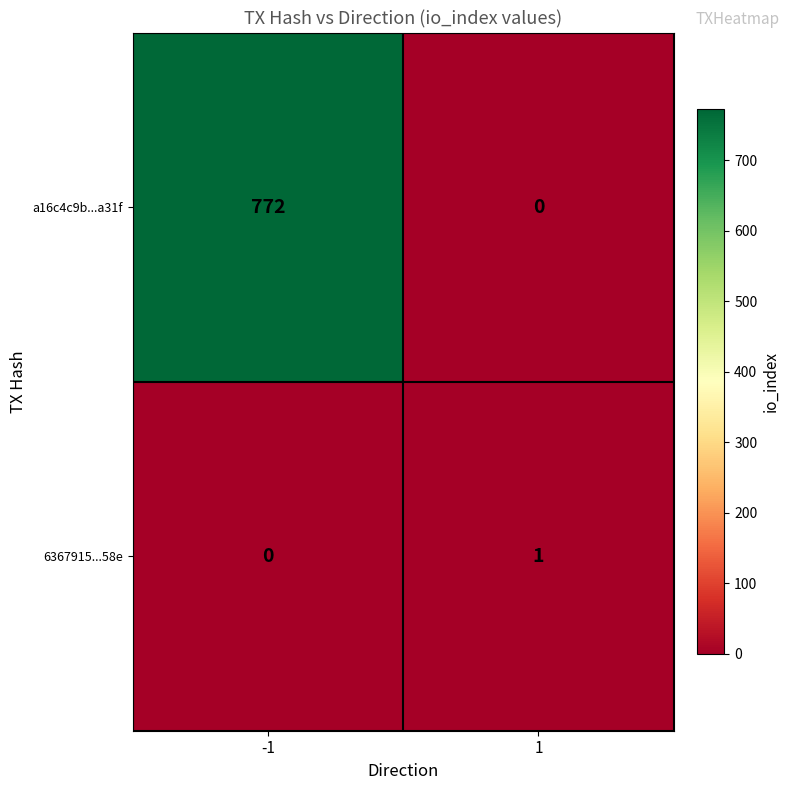

What is the approximate value of a16c4c9b...a31f at -1?

772